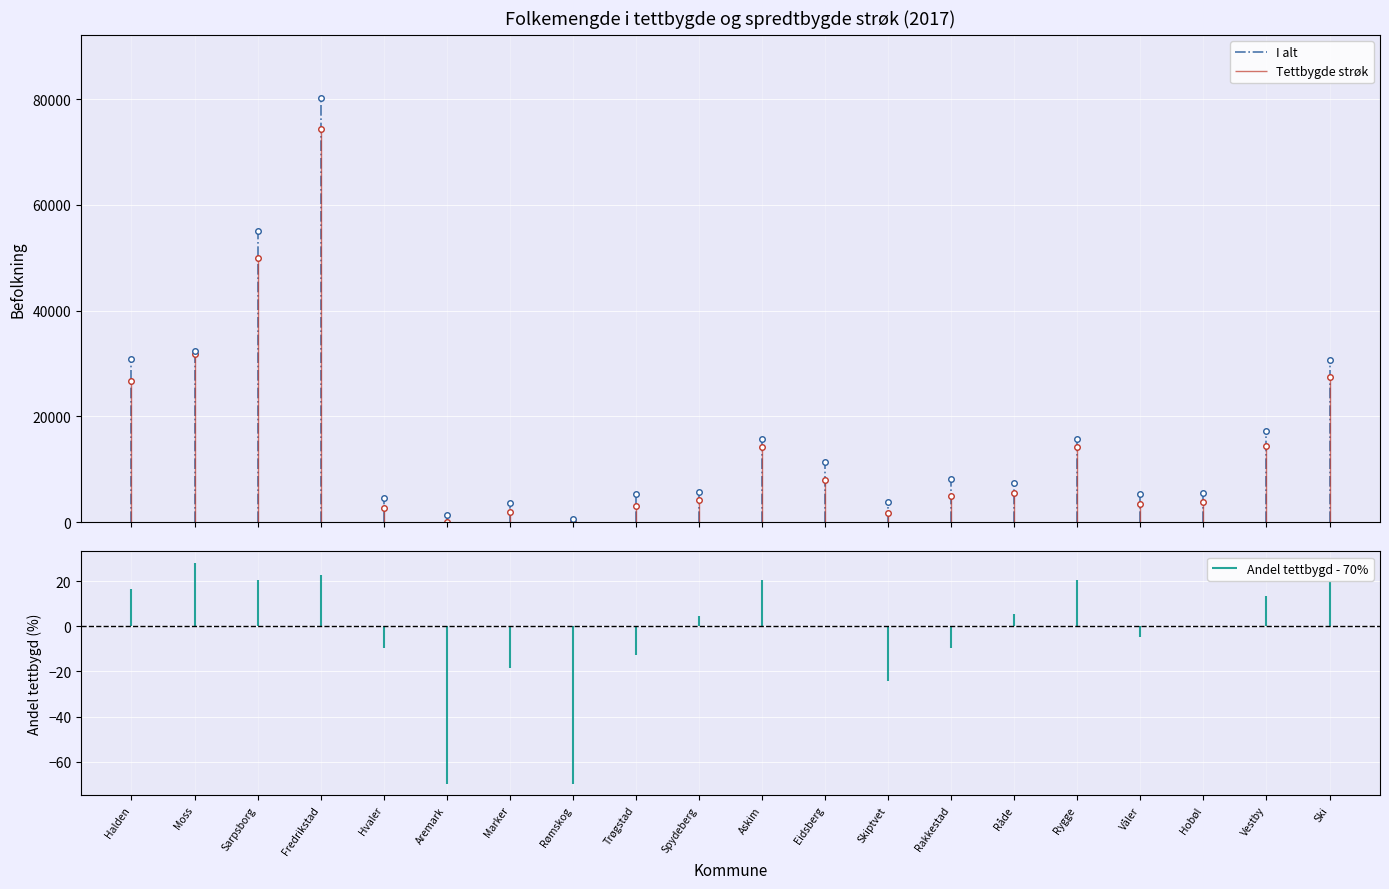

True or false: Tettbygde strøk has more than 1 interior local peaks.

True